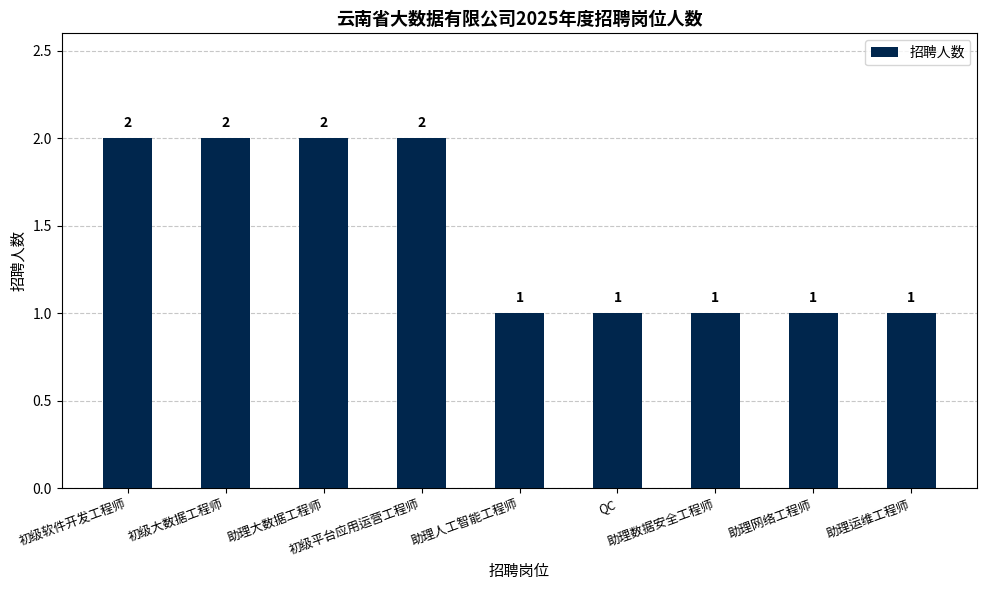

What is the label of the 6th bar from the right?

初级平台应用运营工程师